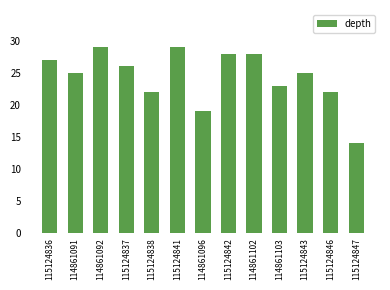

Which has a higher value, 115124837 or 114861091?

115124837